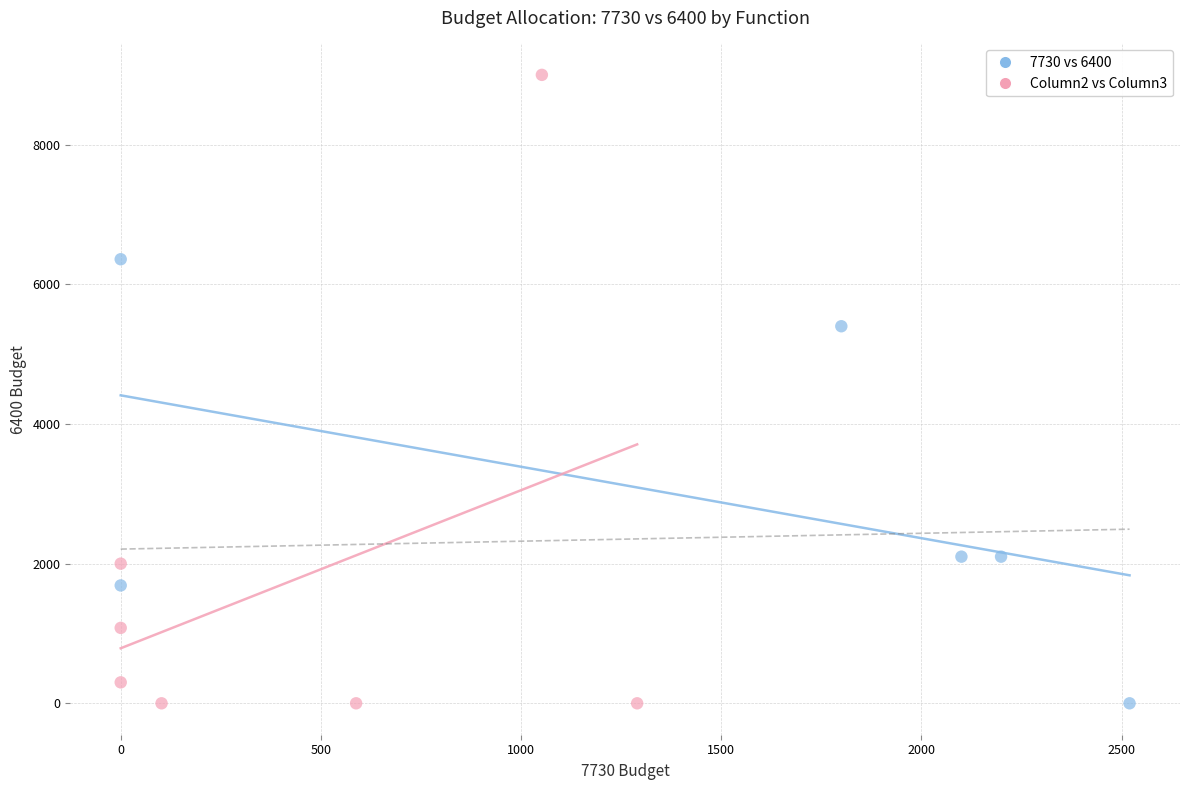

Which series reaches the maximum Y coordinate?

Column2 vs Column3